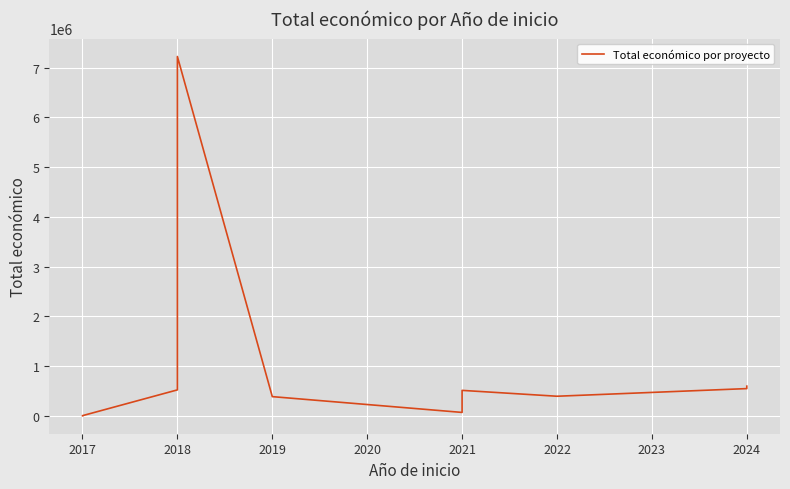

What is the sum of all values?

15151311